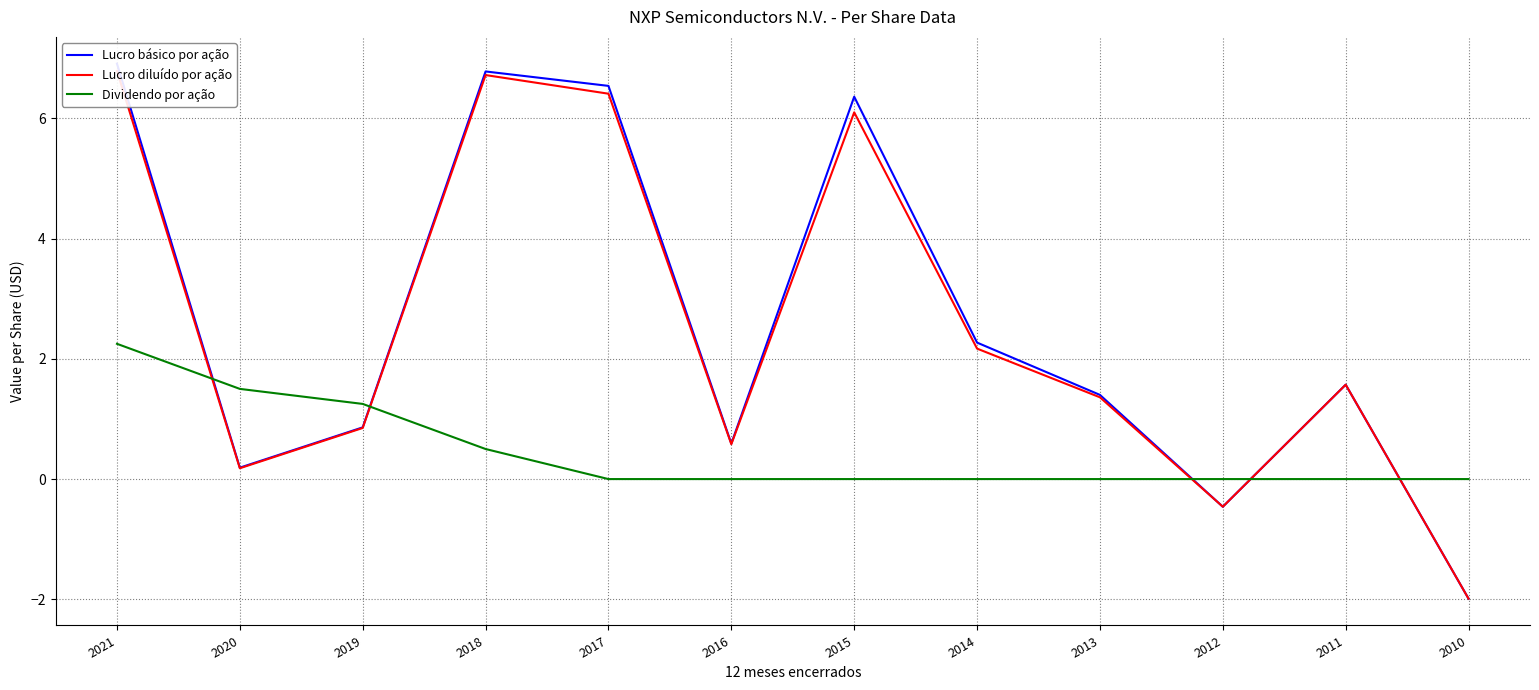

Where does the Lucro básico por ação series first go above 1?

2021